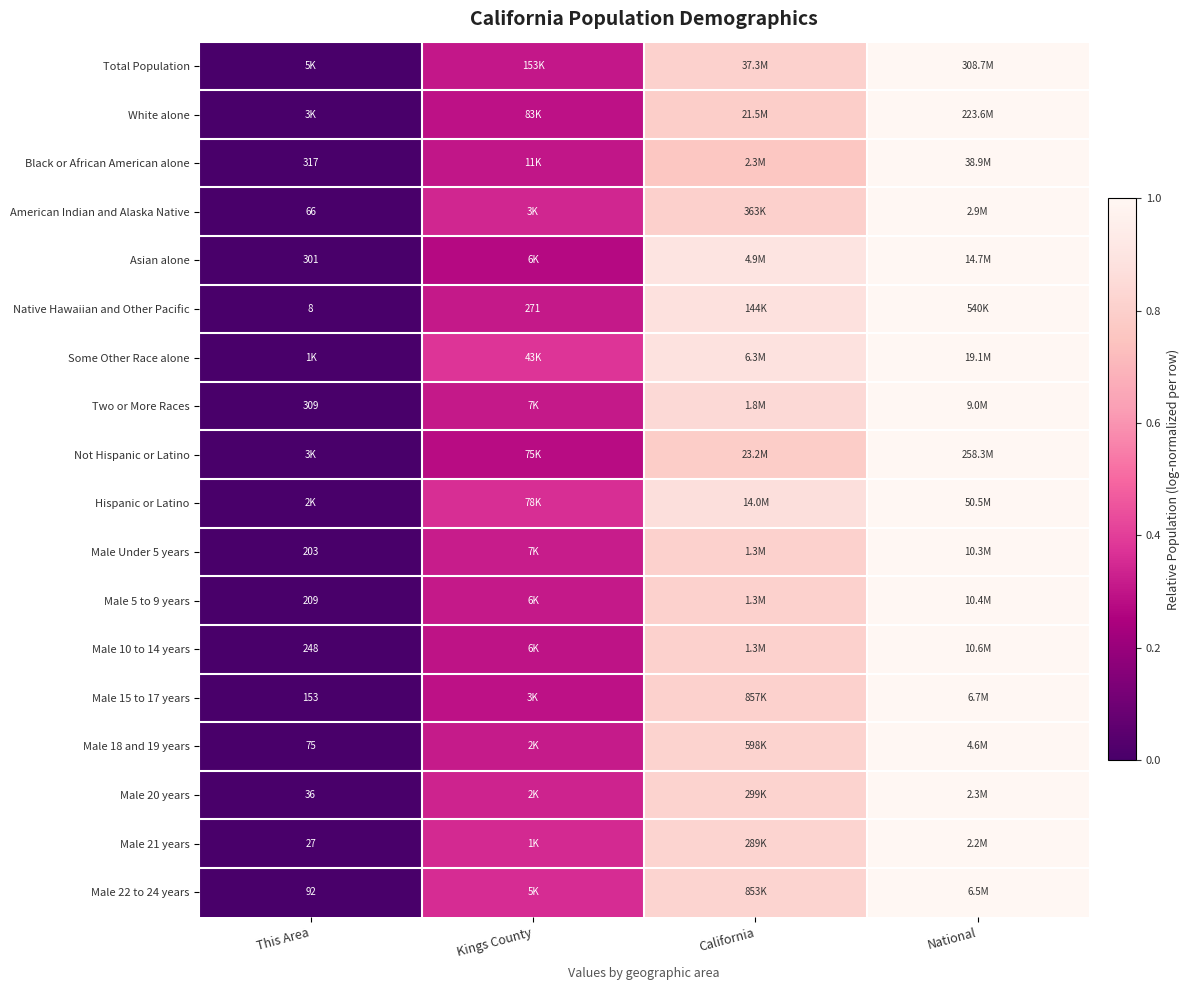

At which label is Hispanic or Latino closest to 0?

This Area